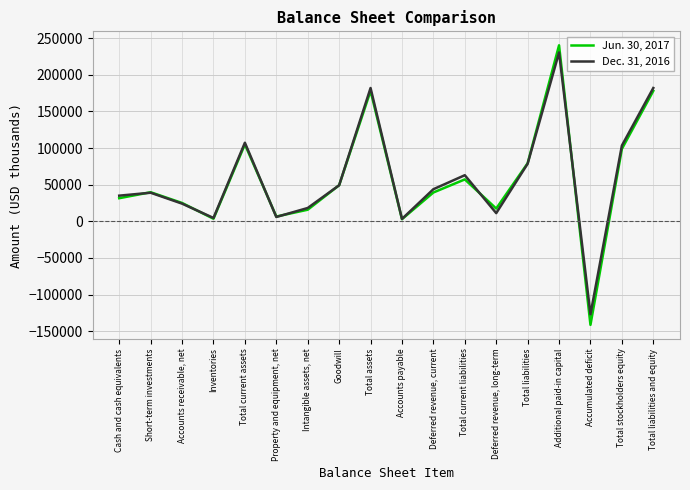

What is the minimum value shown in the chart?

-141472